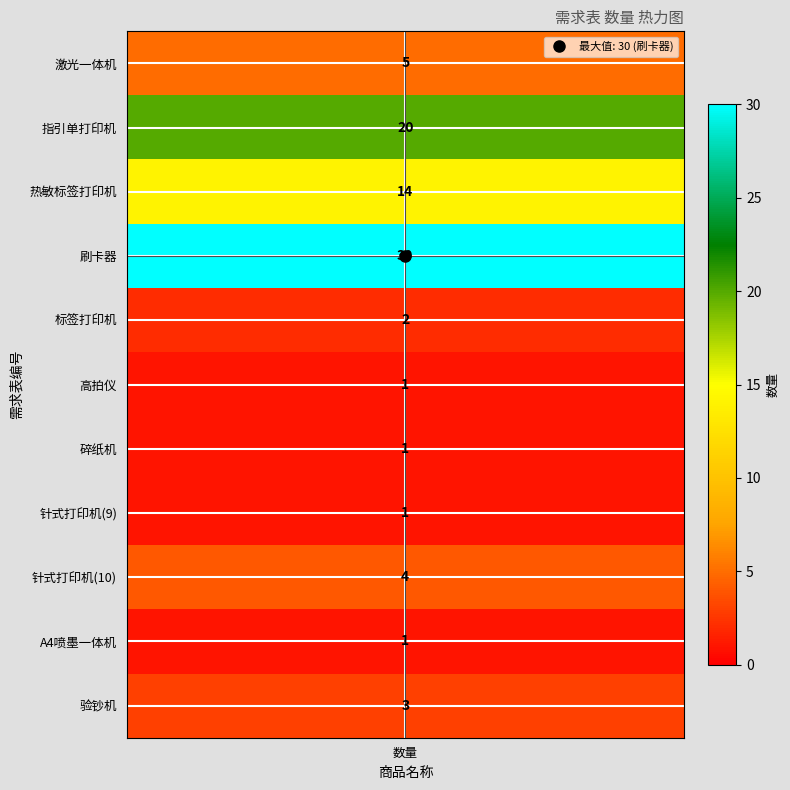

At which label is the value closest to 15?

热敏标签打印机